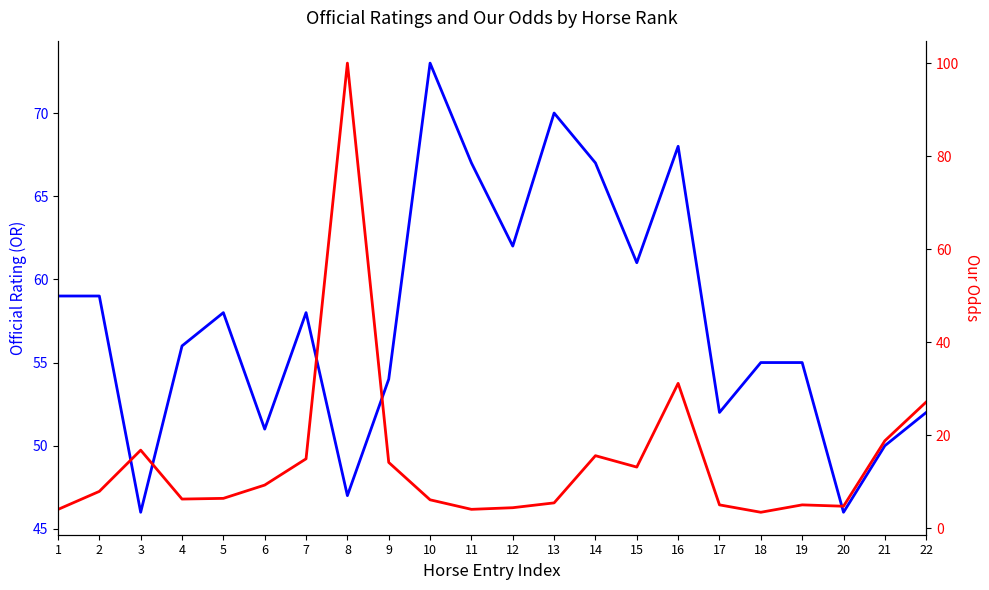

At how many categories does at least one series exceed 77?

1